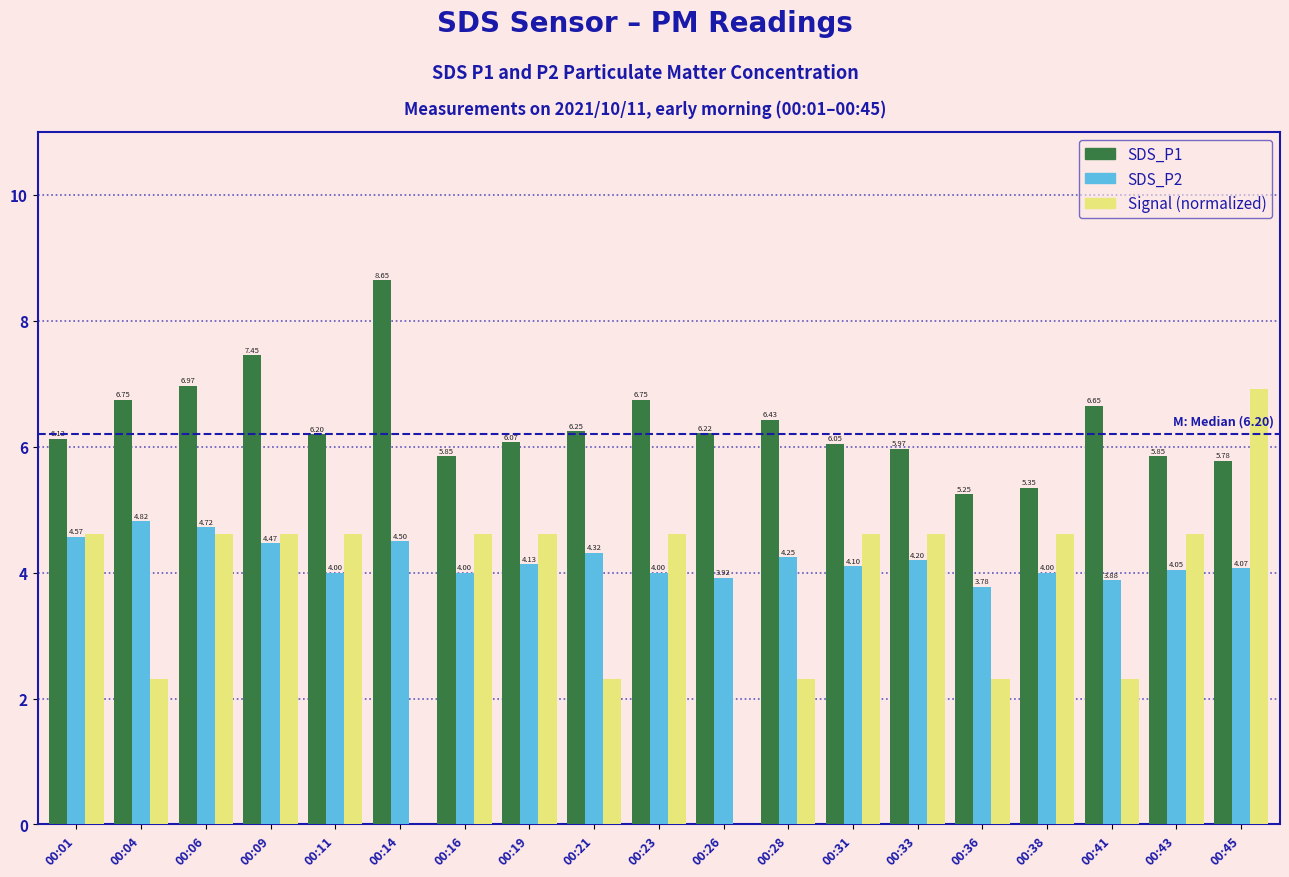

Which series changed the most between 00:33 and 00:38?

SDS_P1